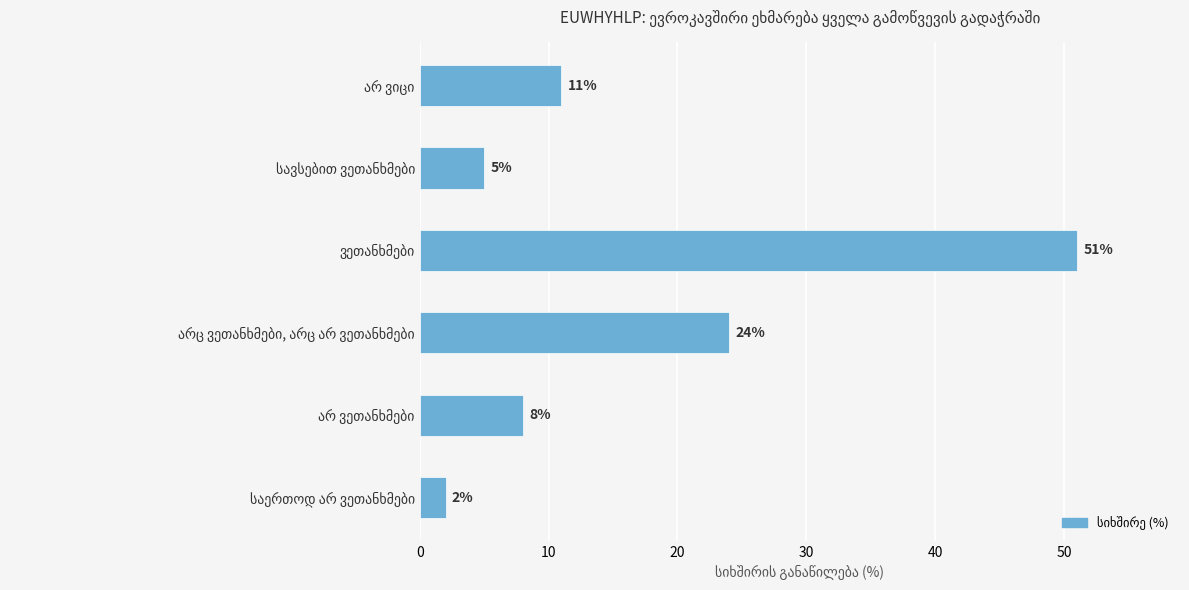

What is the sum of all values?

101